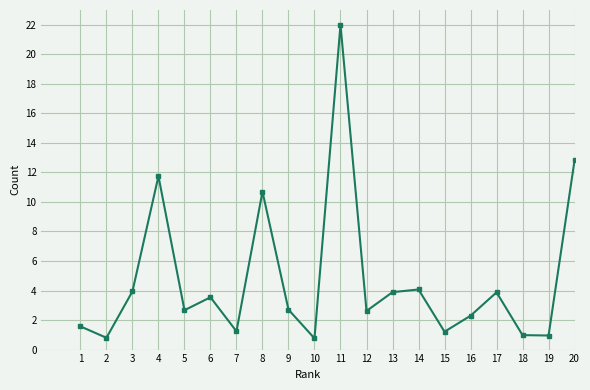

What is the sum of all values?

94.4